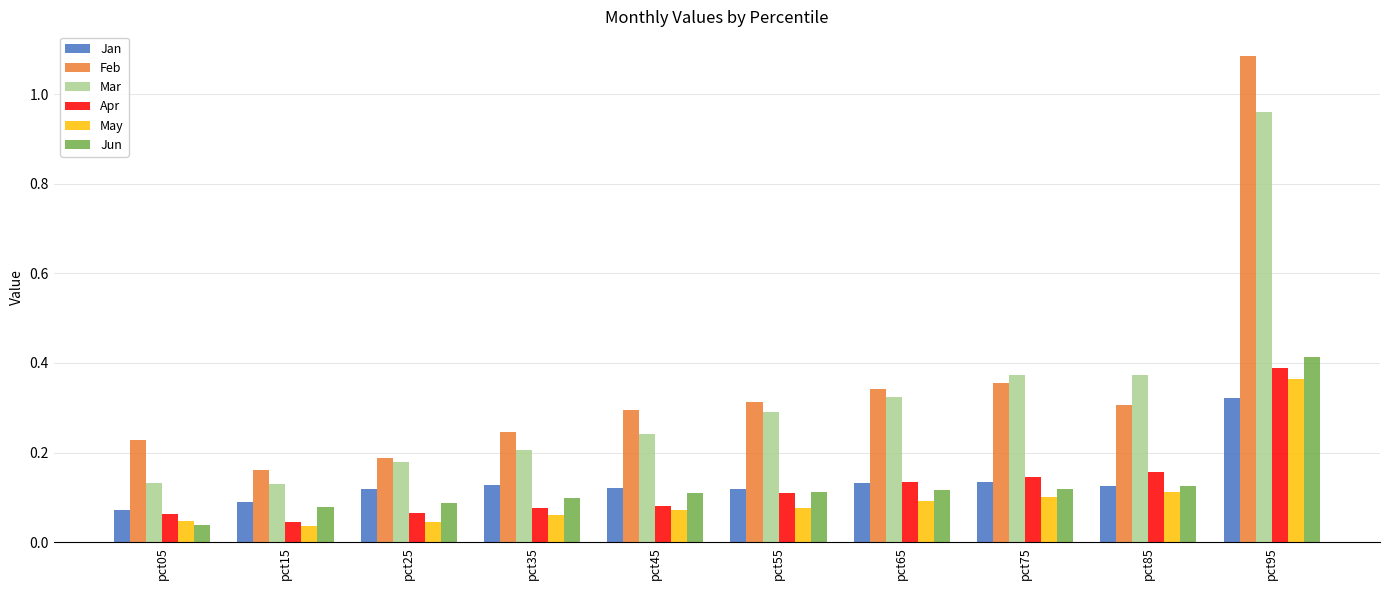

Between pct25 and pct65, which series saw the biggest shift?

Feb